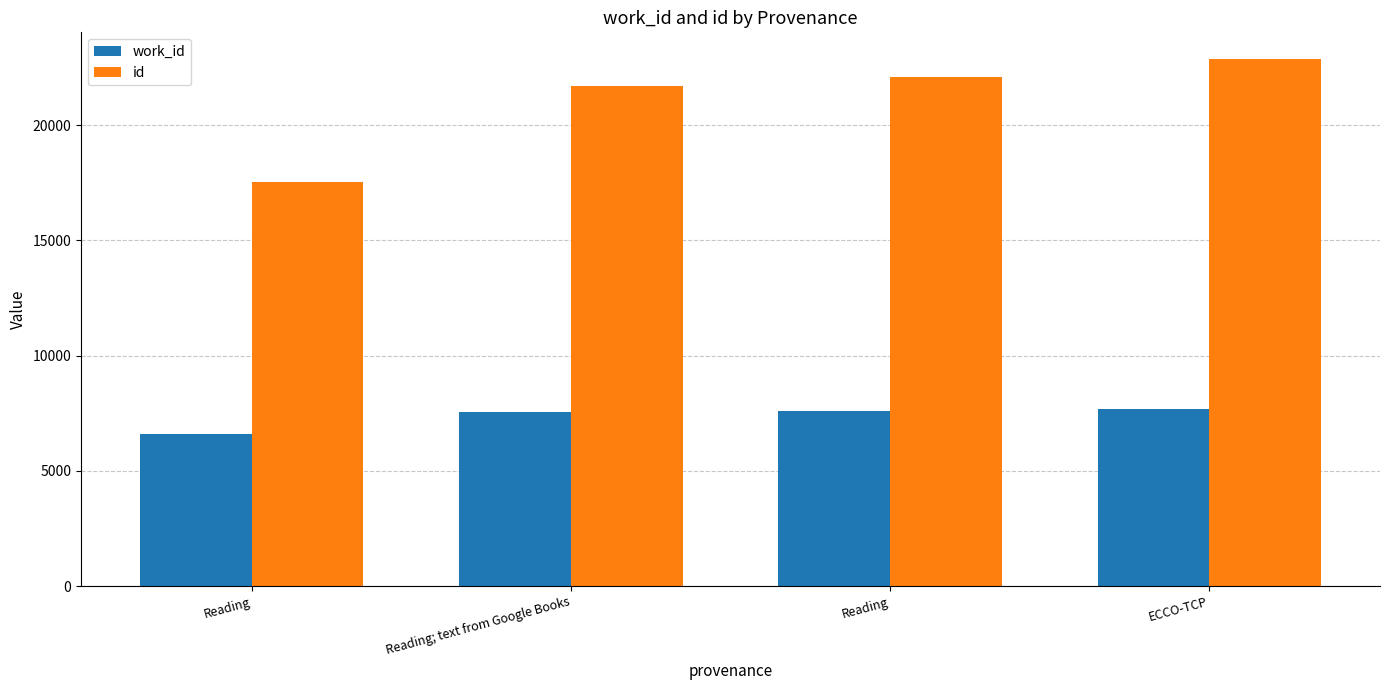

How many distinct data groups are displayed?

2